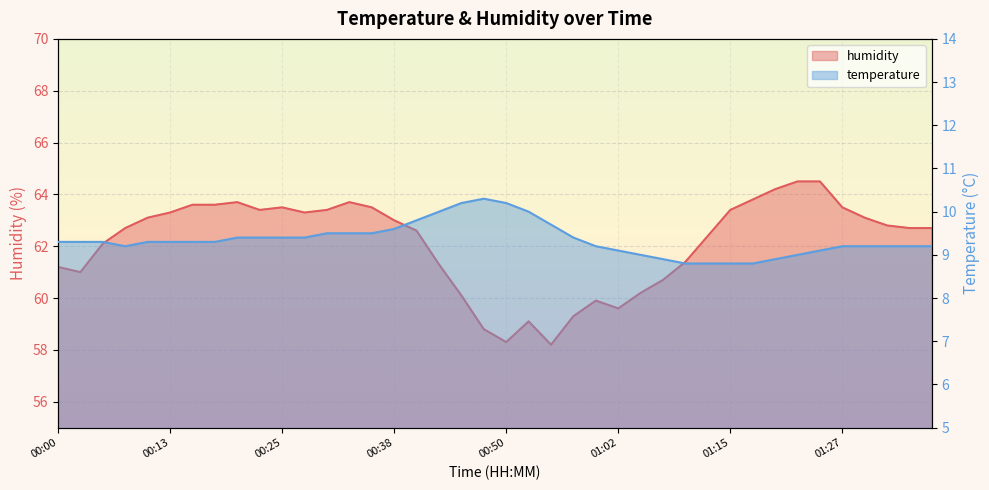

Does the chart display data point markers on the line(s)?

No